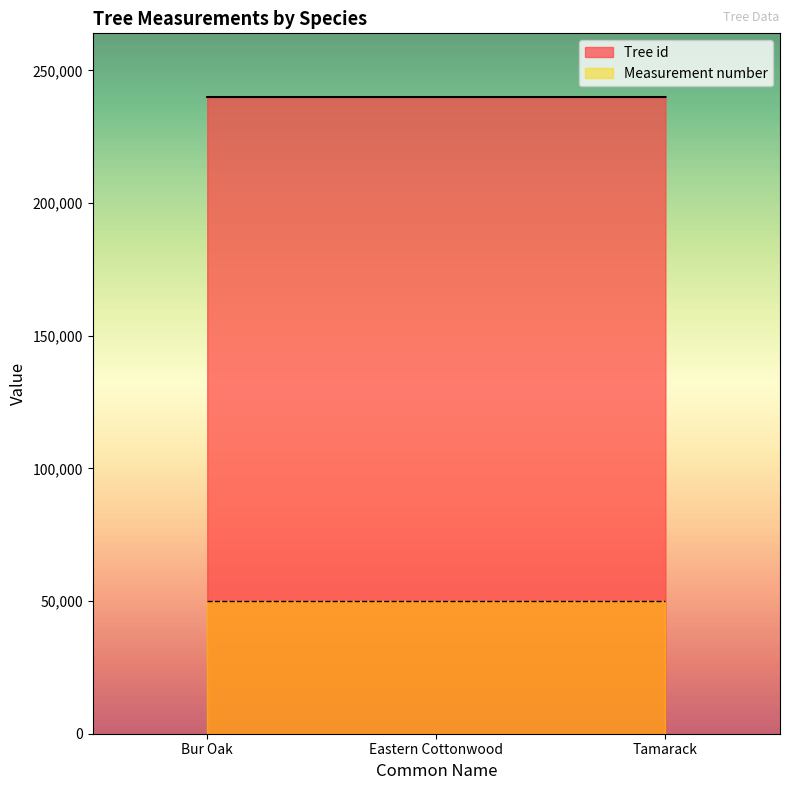

What is the change in value from Eastern Cottonwood to Tamarack?

+2